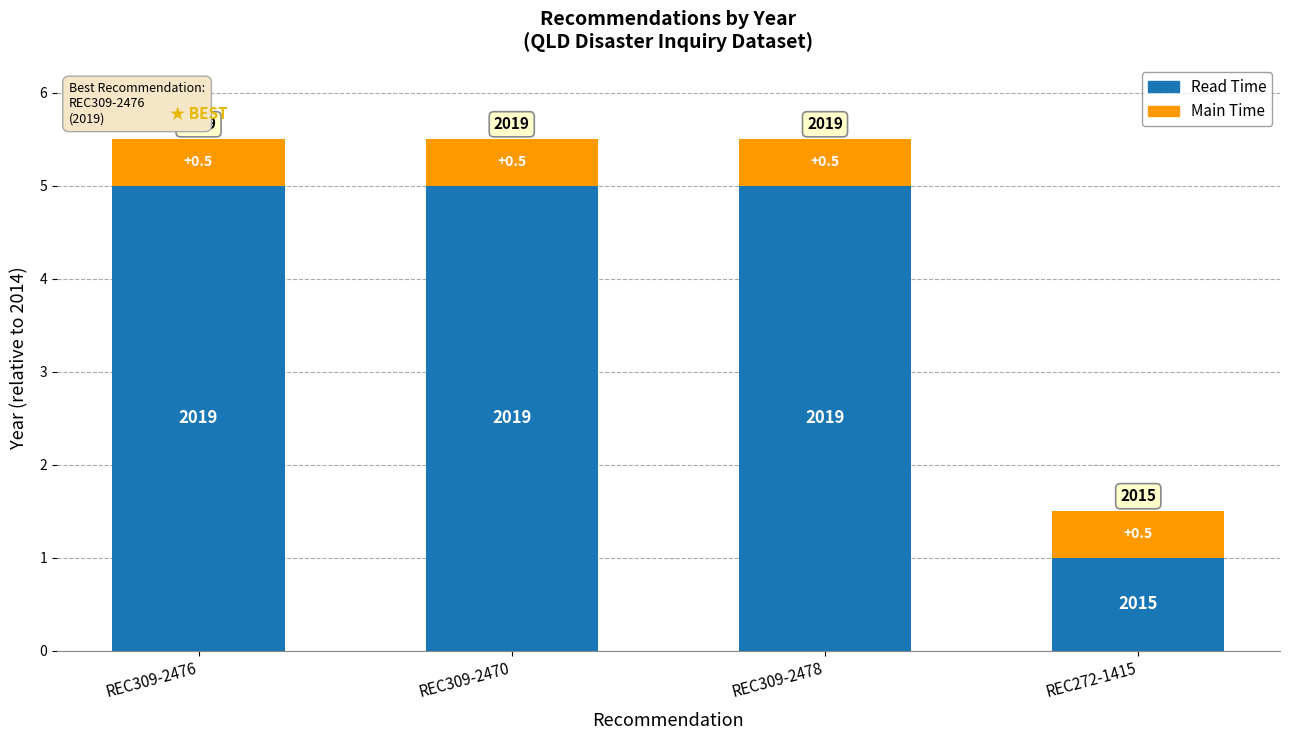

How many bars are there in total?

4